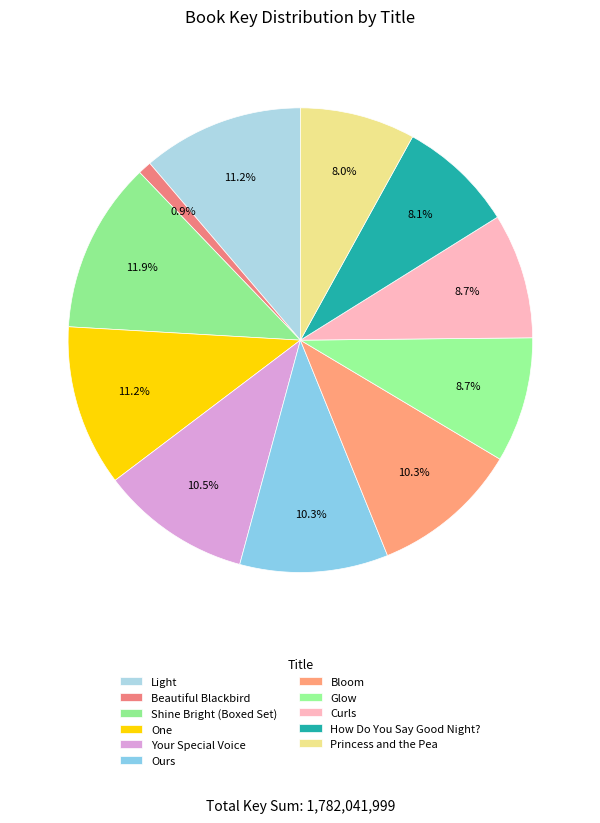

Is the sum of Light and Princess and the Pea greater than half?

No